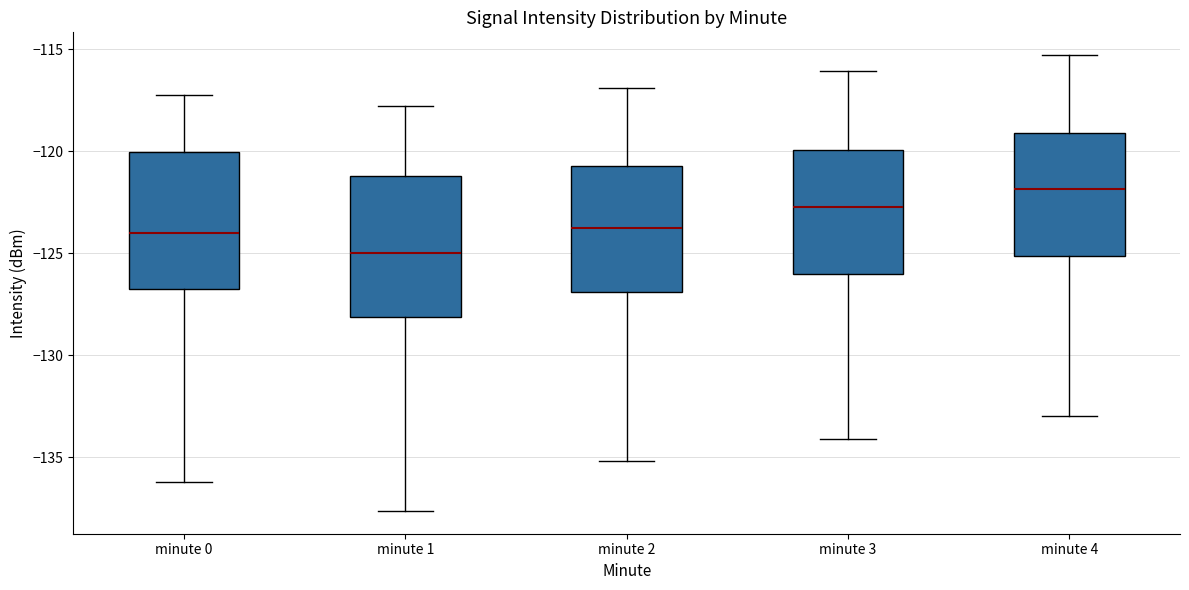

Reading left to right, transcribe this box plot: for each box, give where its median line is, the range the box spans, and where its two whiskers end, as read against the y-axis. The values are not printed on the chart, so give them approximately, as read against the axis.

minute 0: median -124.0, box -127.0 to -120.0, whiskers -136.0 to -117.0
minute 1: median -125.0, box -128.0 to -121.0, whiskers -137.5 to -118.0
minute 2: median -123.5, box -127.0 to -120.5, whiskers -135.0 to -117.0
minute 3: median -122.5, box -126.0 to -120.0, whiskers -134.0 to -116.0
minute 4: median -122.0, box -125.0 to -119.0, whiskers -133.0 to -115.5